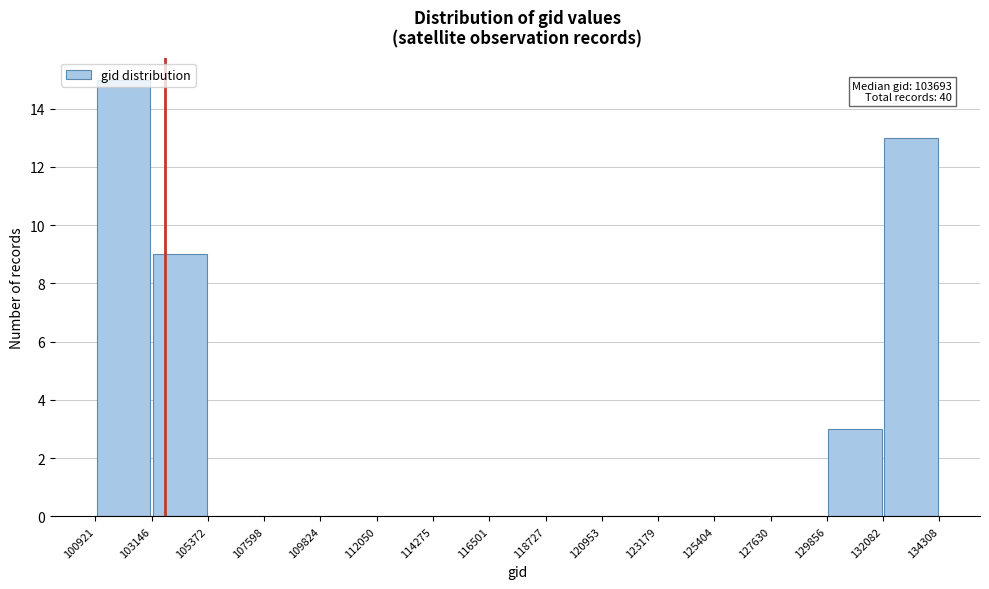

Which range on the x-axis has the tallest bar?

100921 to 103146